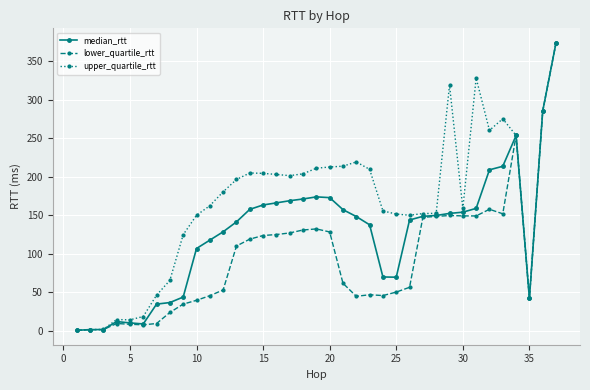

What is the maximum value shown in the chart?

374.3